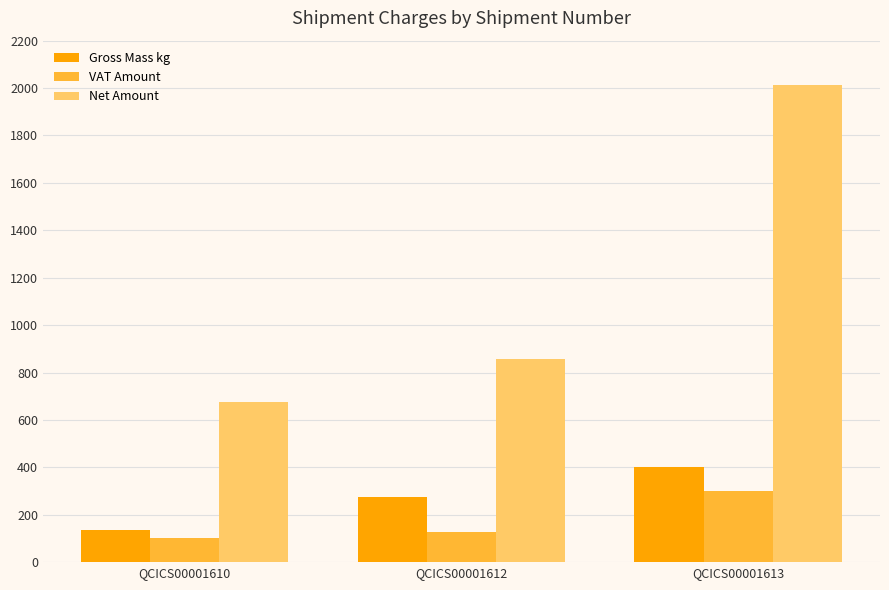

True or false: Gross Mass kg has a value of 136.8 at QCICS00001610.

True